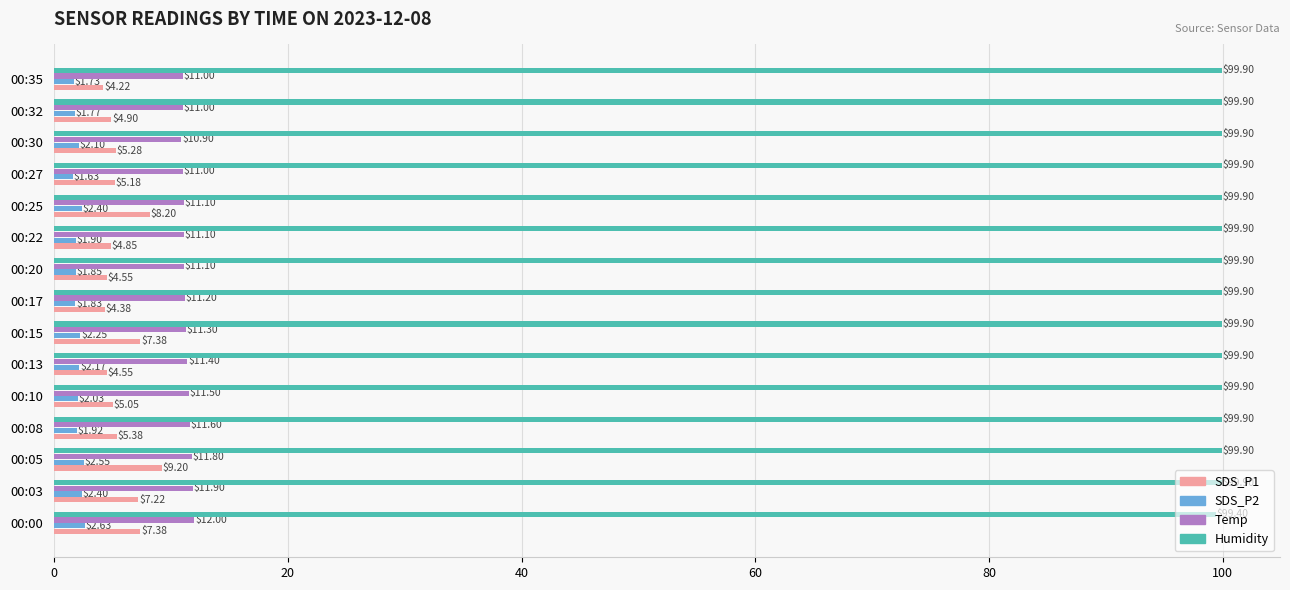

Which series has the largest range (max minus min)?

SDS_P1